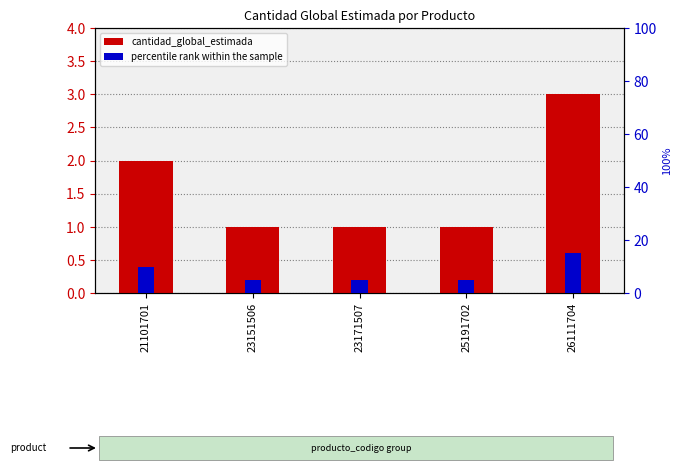

Is the value of percentile rank within the sample at 23171507 greater than the value of cantidad_global_estimada at 21101701?

Yes